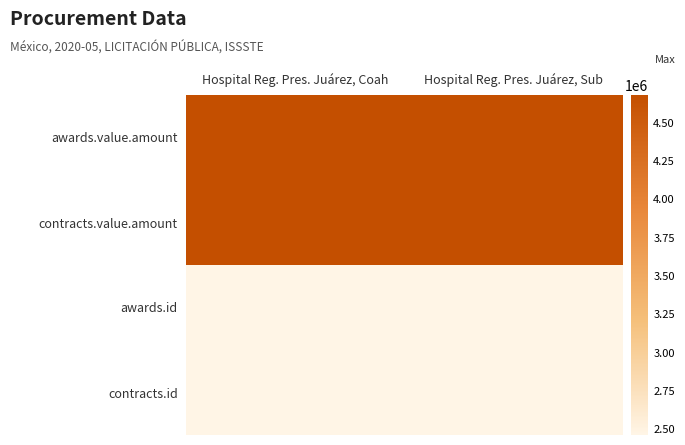

At which category does the chart reach its minimum across all series?

Hospital Reg. Pres. Juárez, Coah